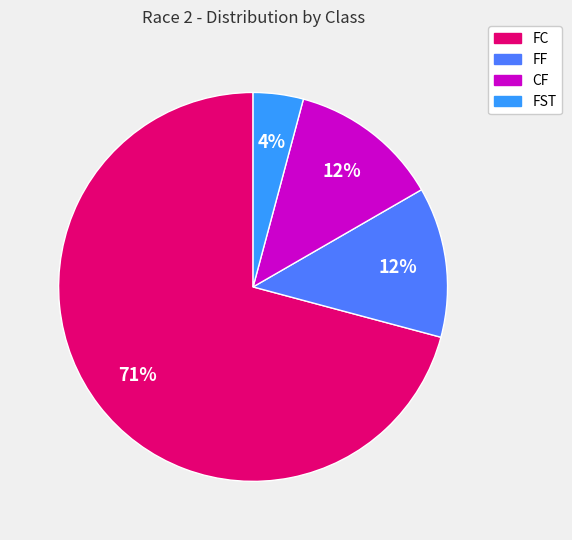

To the nearest percent, what is the difference between the FST and FF slice percentages?

8%